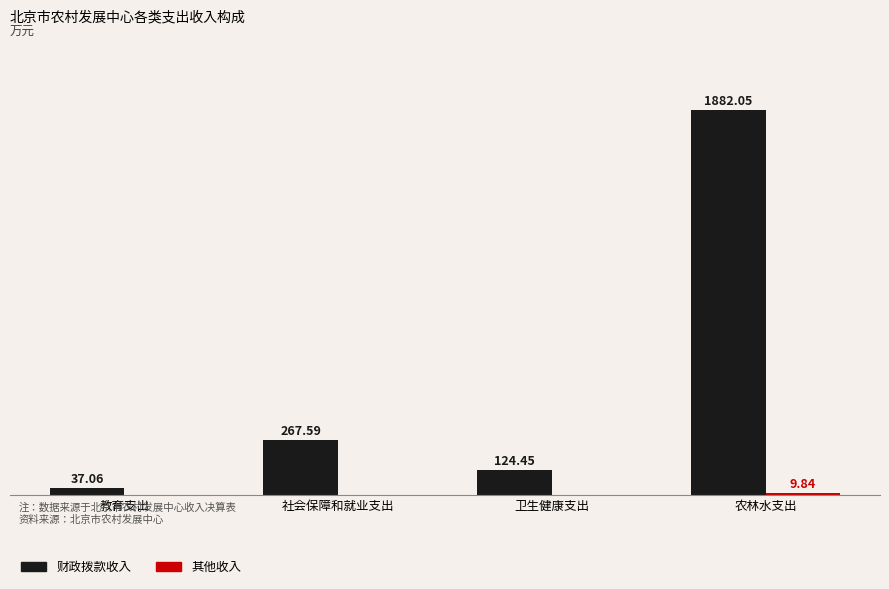

Which category has the highest value in the 财政拨款收入 series?

农林水支出